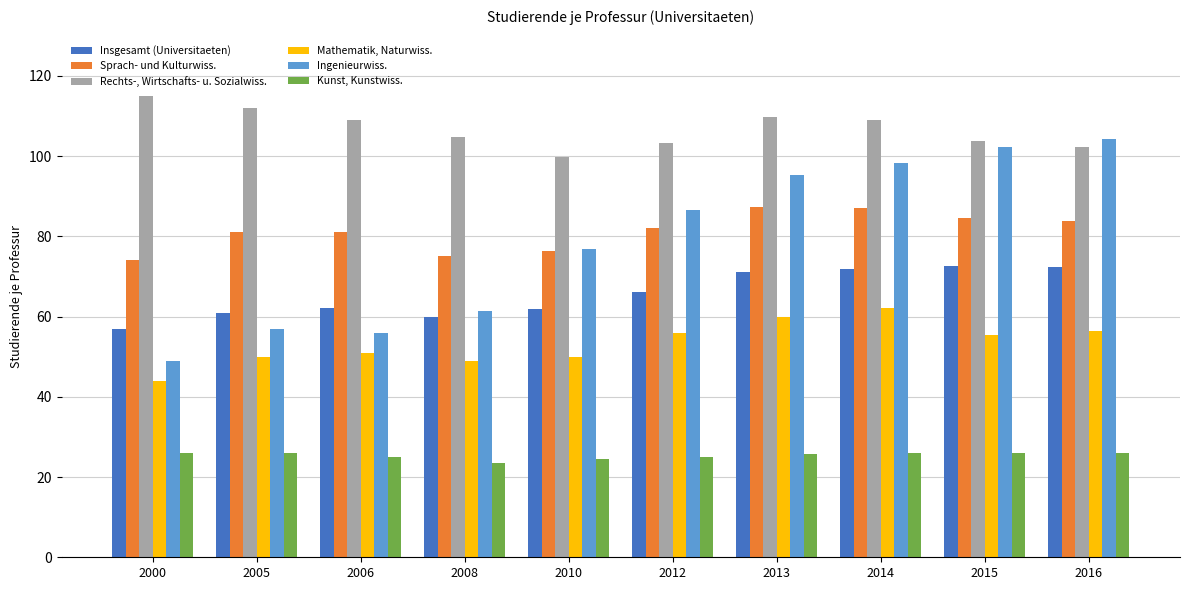

How many data points does each series have?

10